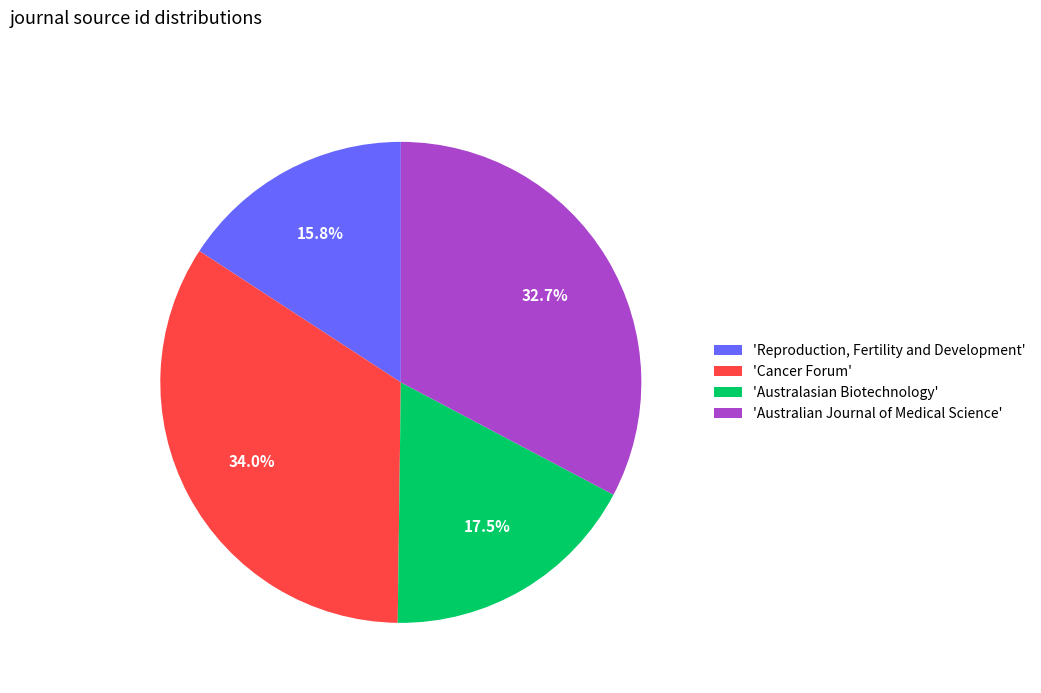

Is there a majority slice in this chart?

No